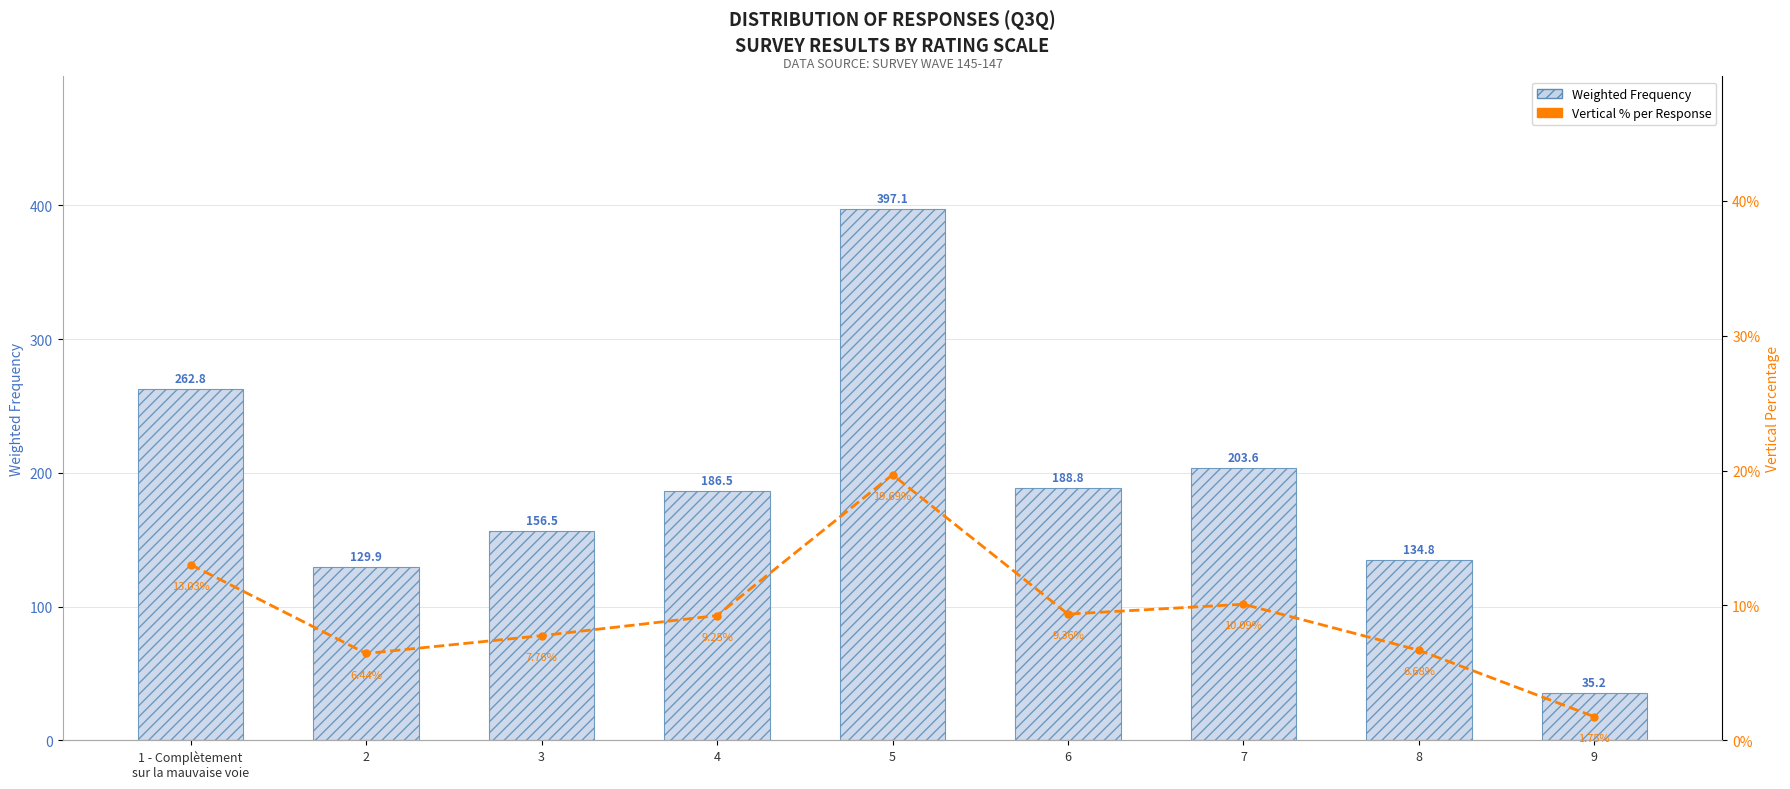

Is the value of Vertical % (7-pt avg) at 7 greater than the value of Weighted Frequency at 8?

No